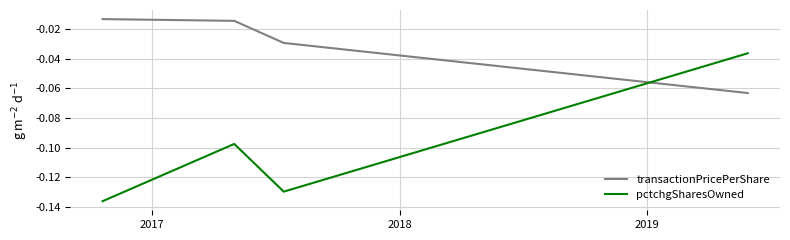

Does the chart have visible grid lines?

Yes